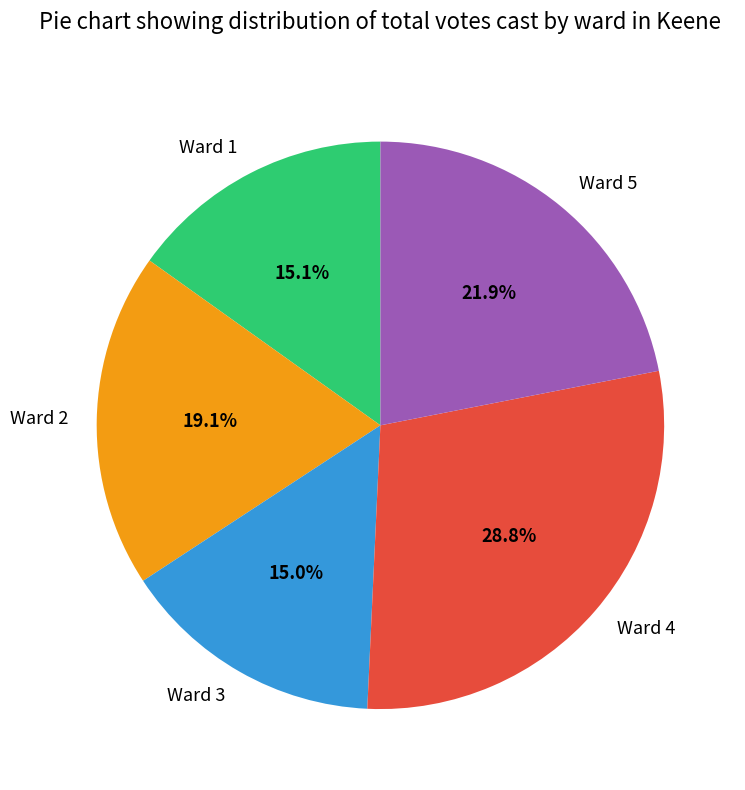

What percentage do Ward 4 and Ward 2 together represent?

47.9%